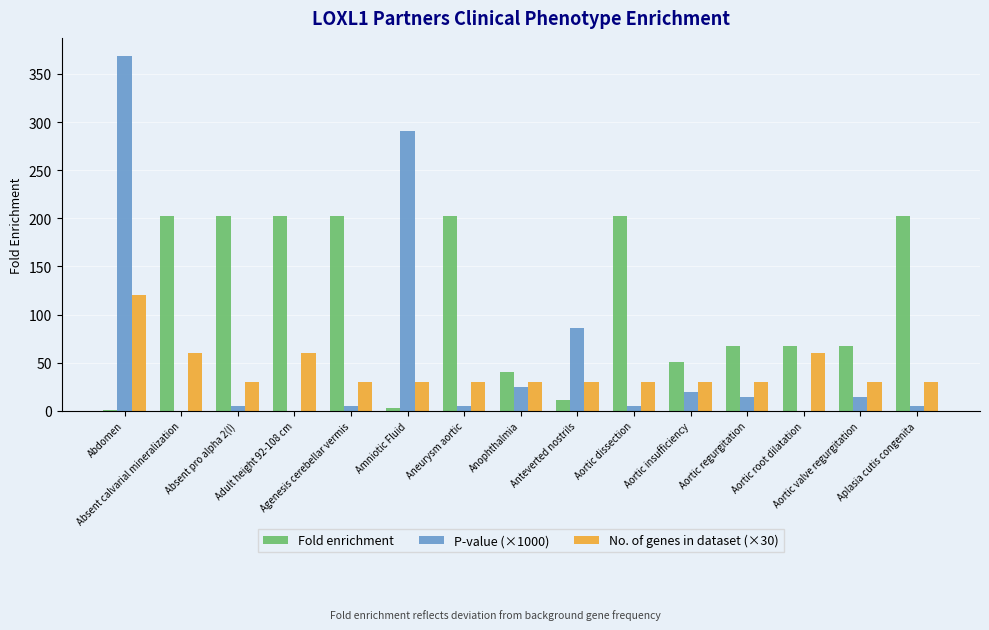

The value of No. of genes in dataset (×30) at Absent calvarial mineralization is 60.0. True or false?

True